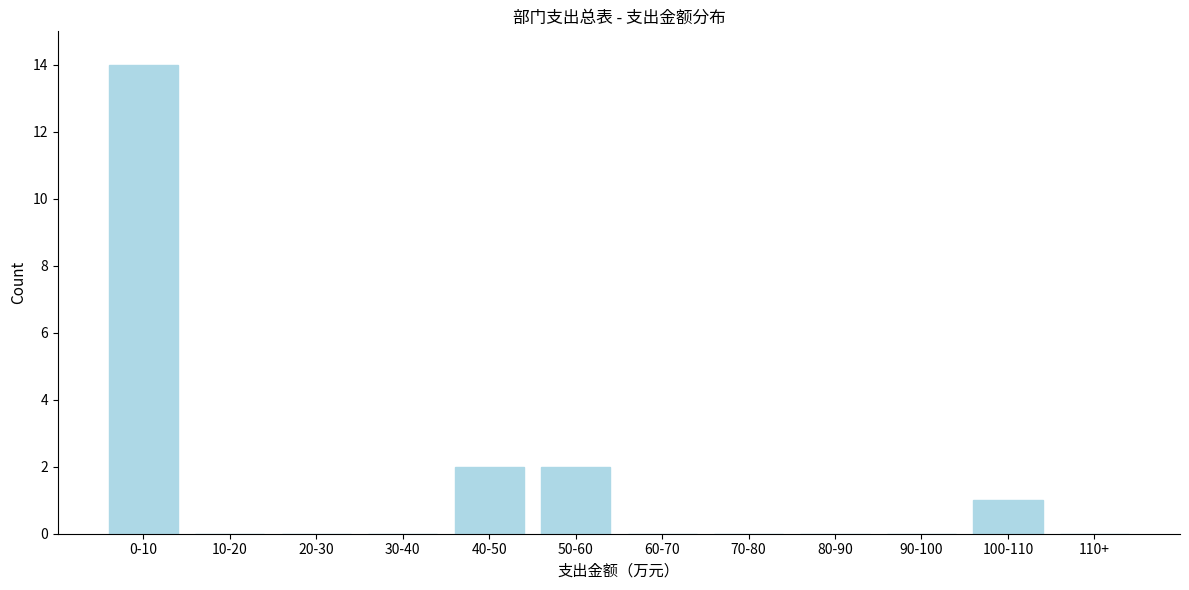

Reading right to left, what are all the values shown in this chart?

110+=0	100-110=1	90-100=0	80-90=0	70-80=0	60-70=0	50-60=2	40-50=2	30-40=0	20-30=0	10-20=0	0-10=14